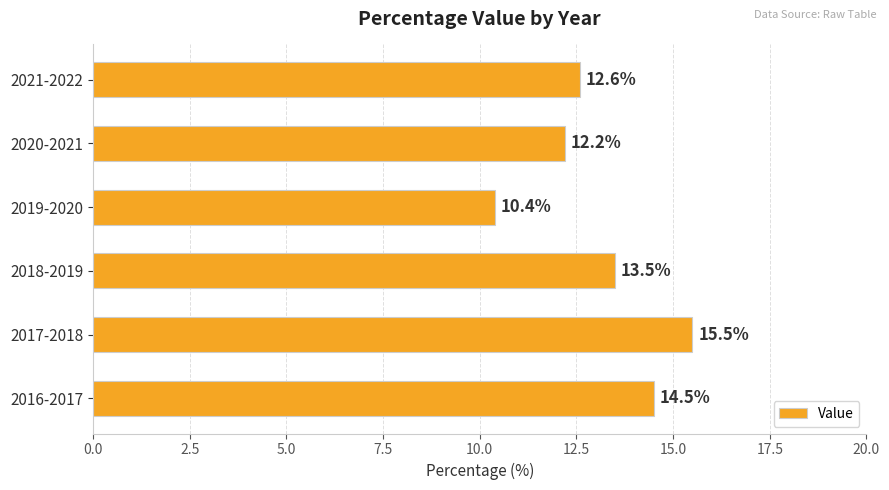

Reading bottom to top, transcribe all the data shown in this chart.

14.5	15.5	13.5	10.4	12.2	12.6